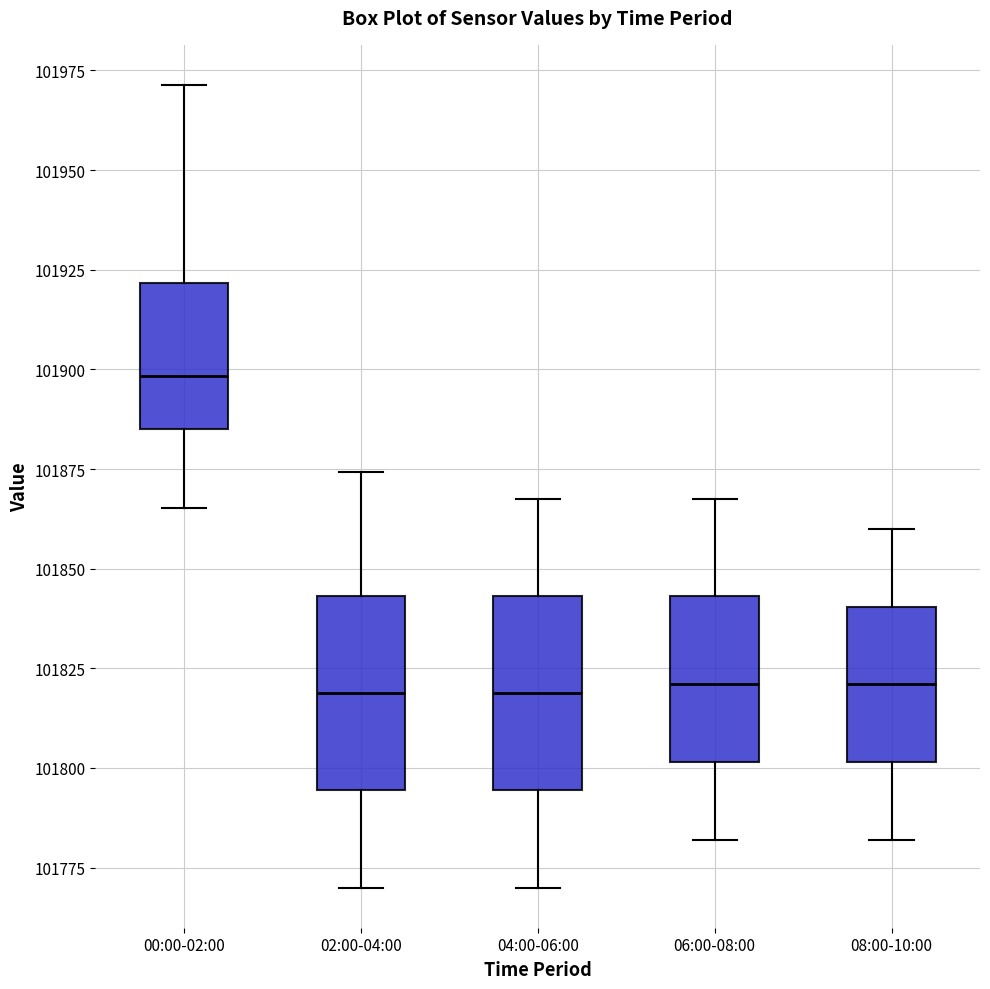

Reading left to right, read every box against the y-axis: the position of its median line, the range the box covers, and the ends of its whiskers. The values are not printed on the chart, so give them approximately, as read against the axis.

00:00-02:00: median 101900, box 101885 to 101920, whiskers 101865 to 101970
02:00-04:00: median 101820, box 101795 to 101845, whiskers 101770 to 101875
04:00-06:00: median 101820, box 101795 to 101845, whiskers 101770 to 101870
06:00-08:00: median 101820, box 101800 to 101845, whiskers 101780 to 101870
08:00-10:00: median 101820, box 101800 to 101840, whiskers 101780 to 101860